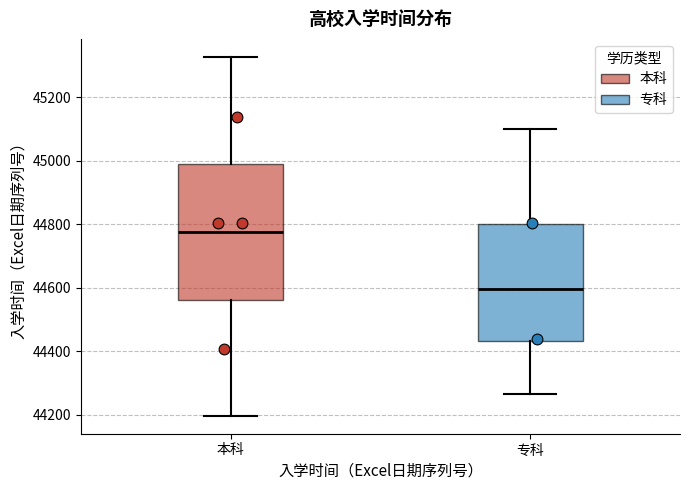

Reading left to right, read every box against the y-axis: the position of its median line, the range the box covers, and the ends of its whiskers. The values are not printed on the chart, so give them approximately, as read against the axis.

本科: median 44780, box 44560 to 44980, whiskers 44200 to 45320
专科: median 44600, box 44440 to 44800, whiskers 44260 to 45100